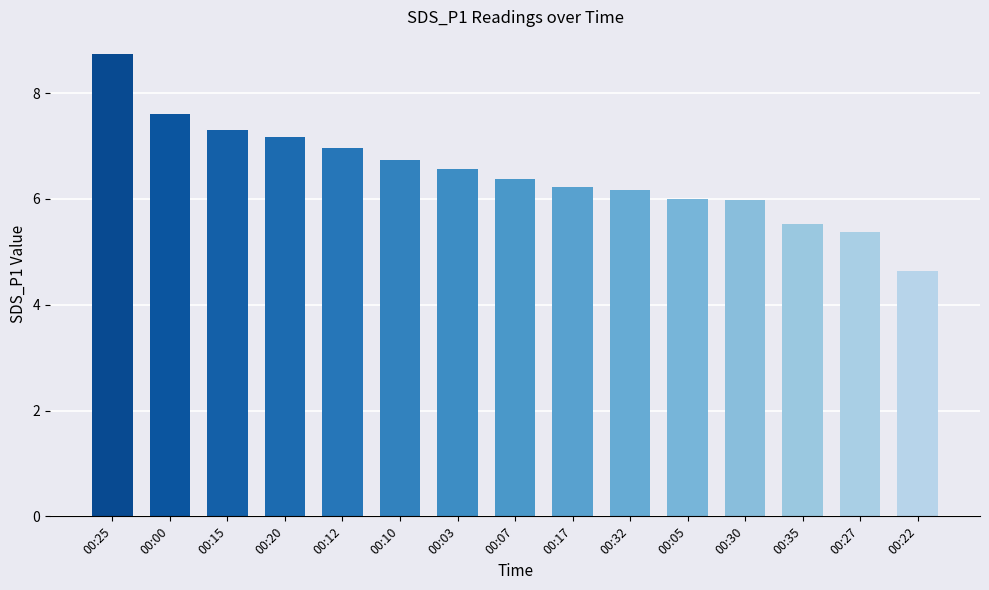

Which label corresponds to the largest value in the chart?

00:25